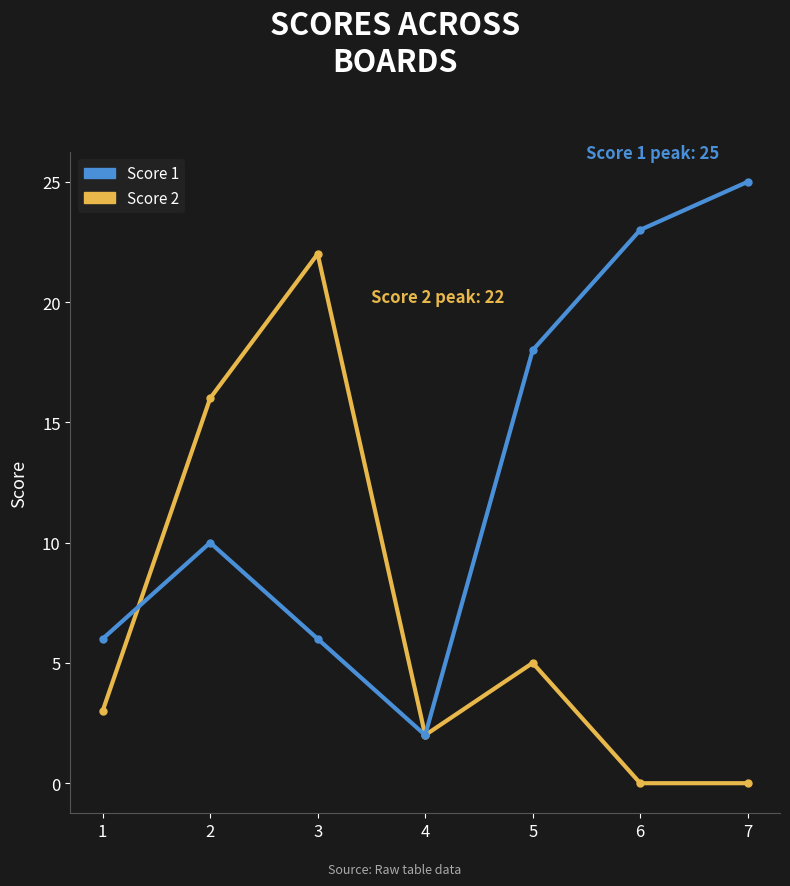

Where is the first local minimum for Score 1?

4